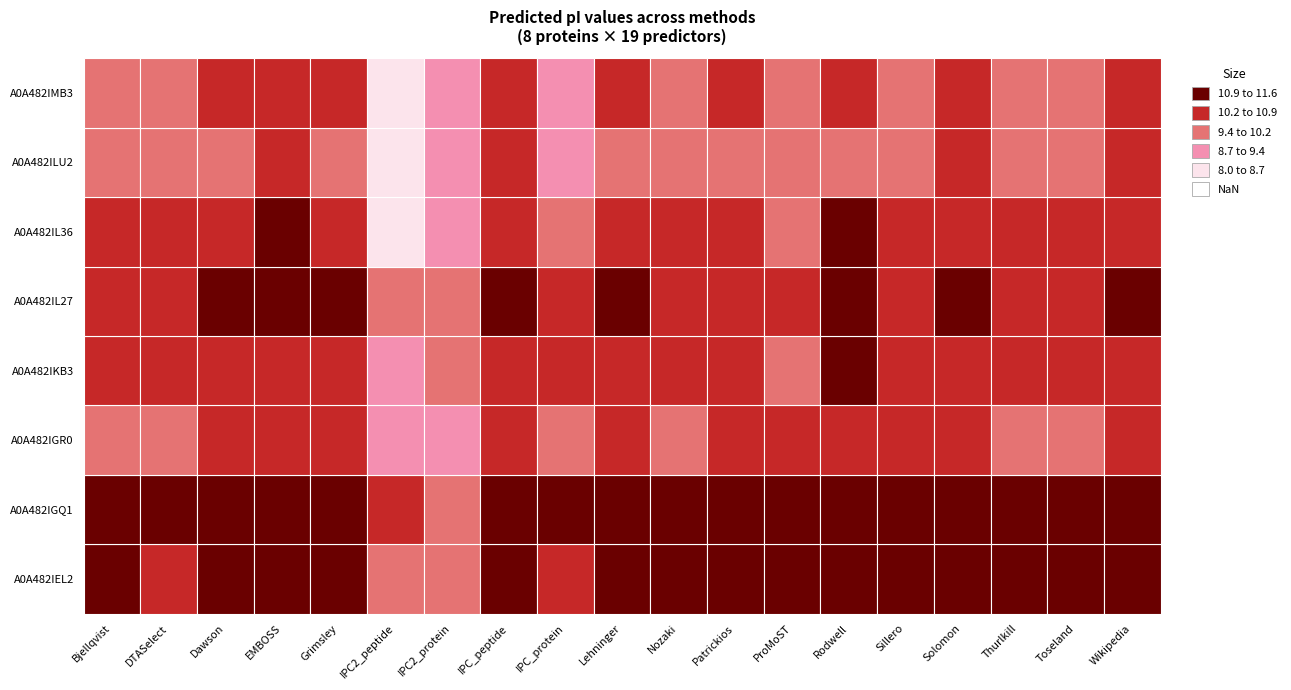

How many values in the A0A482IGR0 series exceed 10?

16